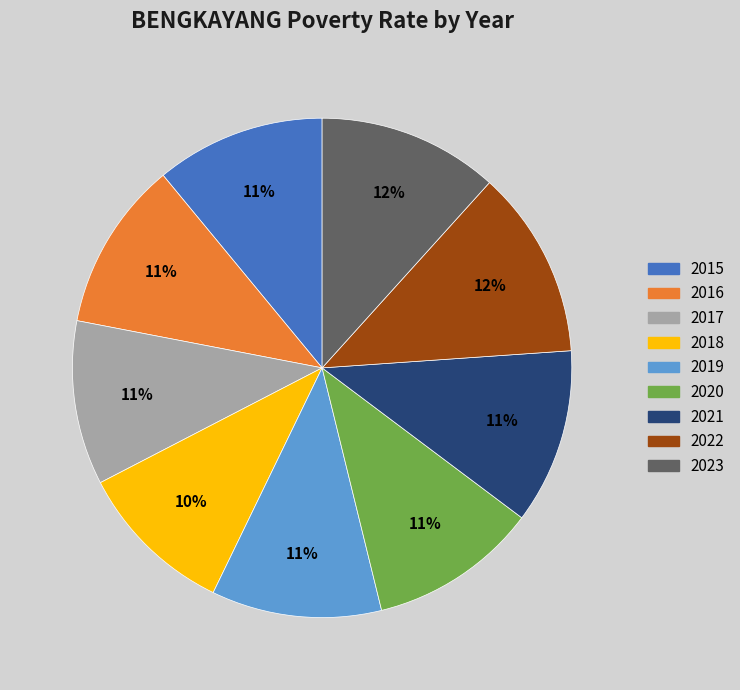

Between 2022 and 2017, which is larger?

2022